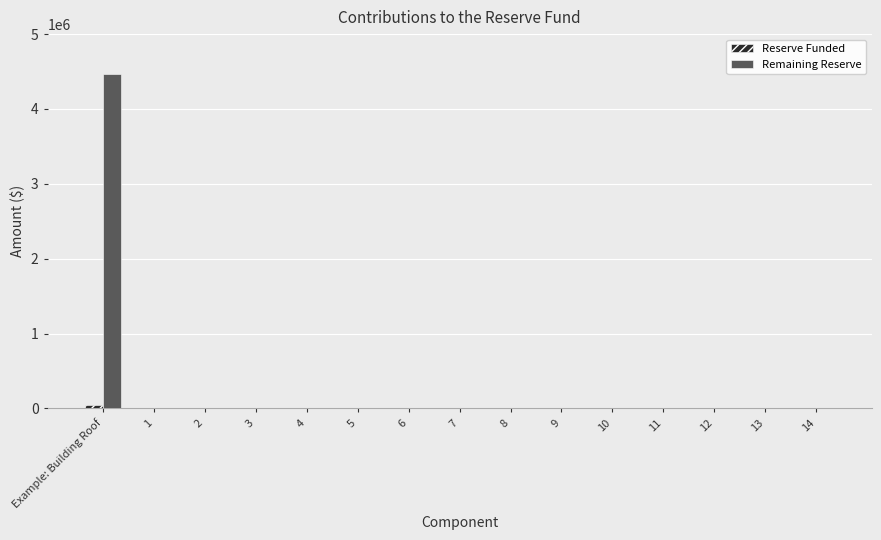

At which category is the sum across all series the highest?

Example: Building Roof